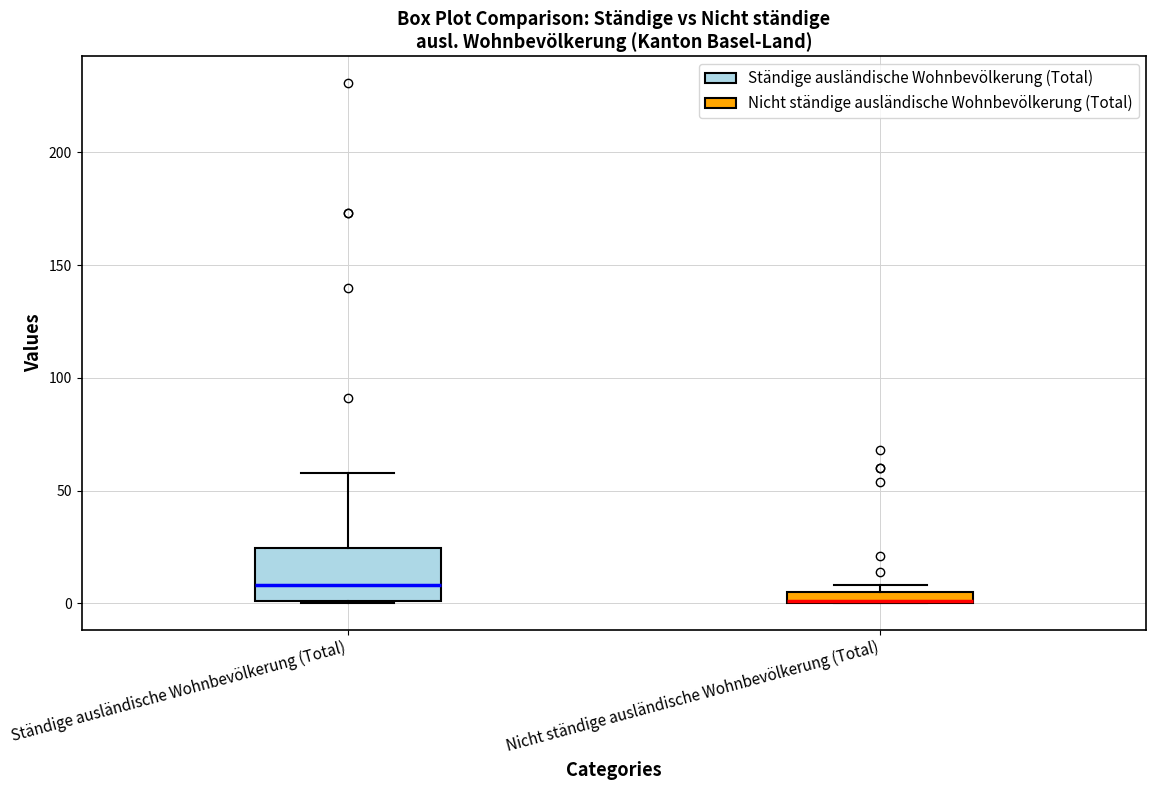

Comparing the boxes themselves (not the whiskers), which one is the tallest?

Ständige ausländische Wohnbevölkerung (Total)